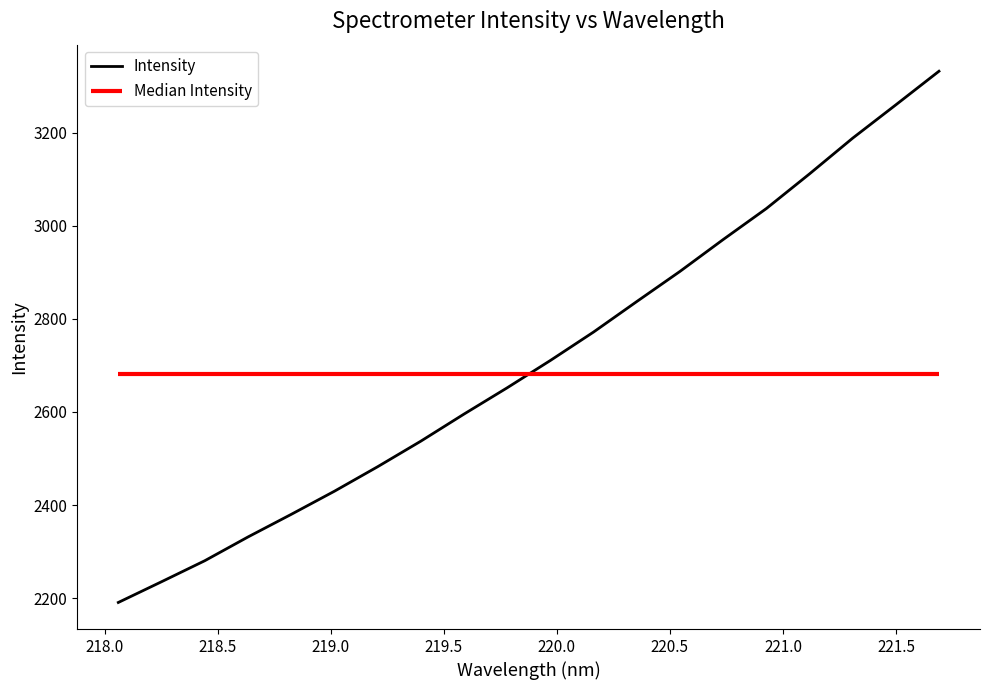

What is the minimum value for Intensity?

2190.7